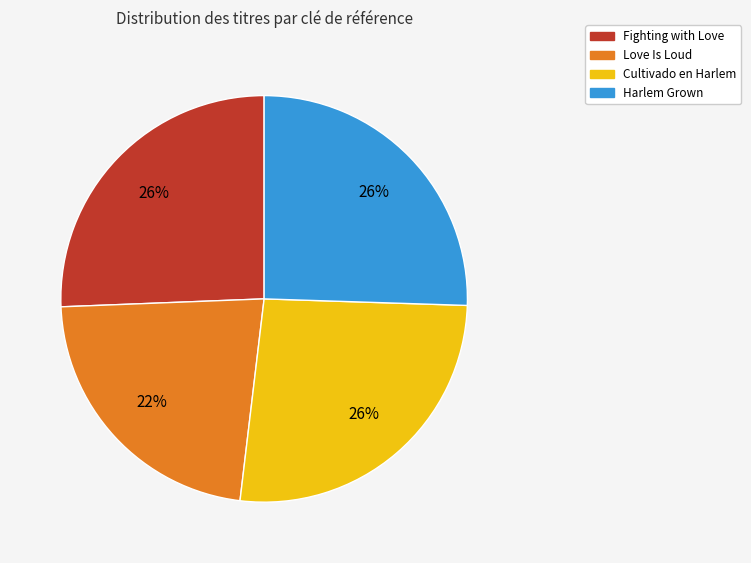

Between Love Is Loud and Fighting with Love, which is larger?

Fighting with Love